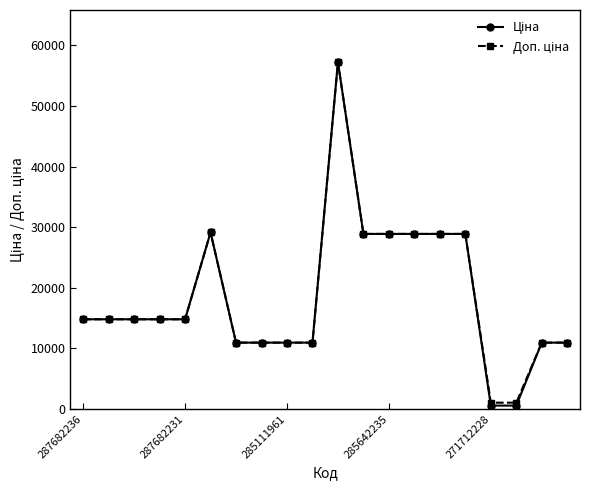

At how many categories does at least one series exceed 17166?

7